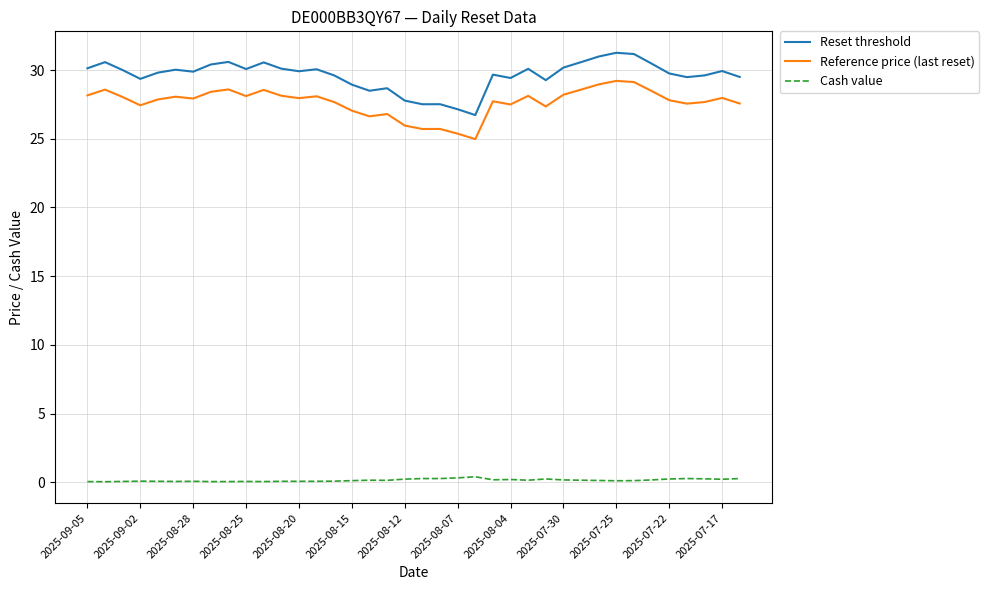

True or false: Reference price (last reset) and Reset threshold intersect in this chart.

False